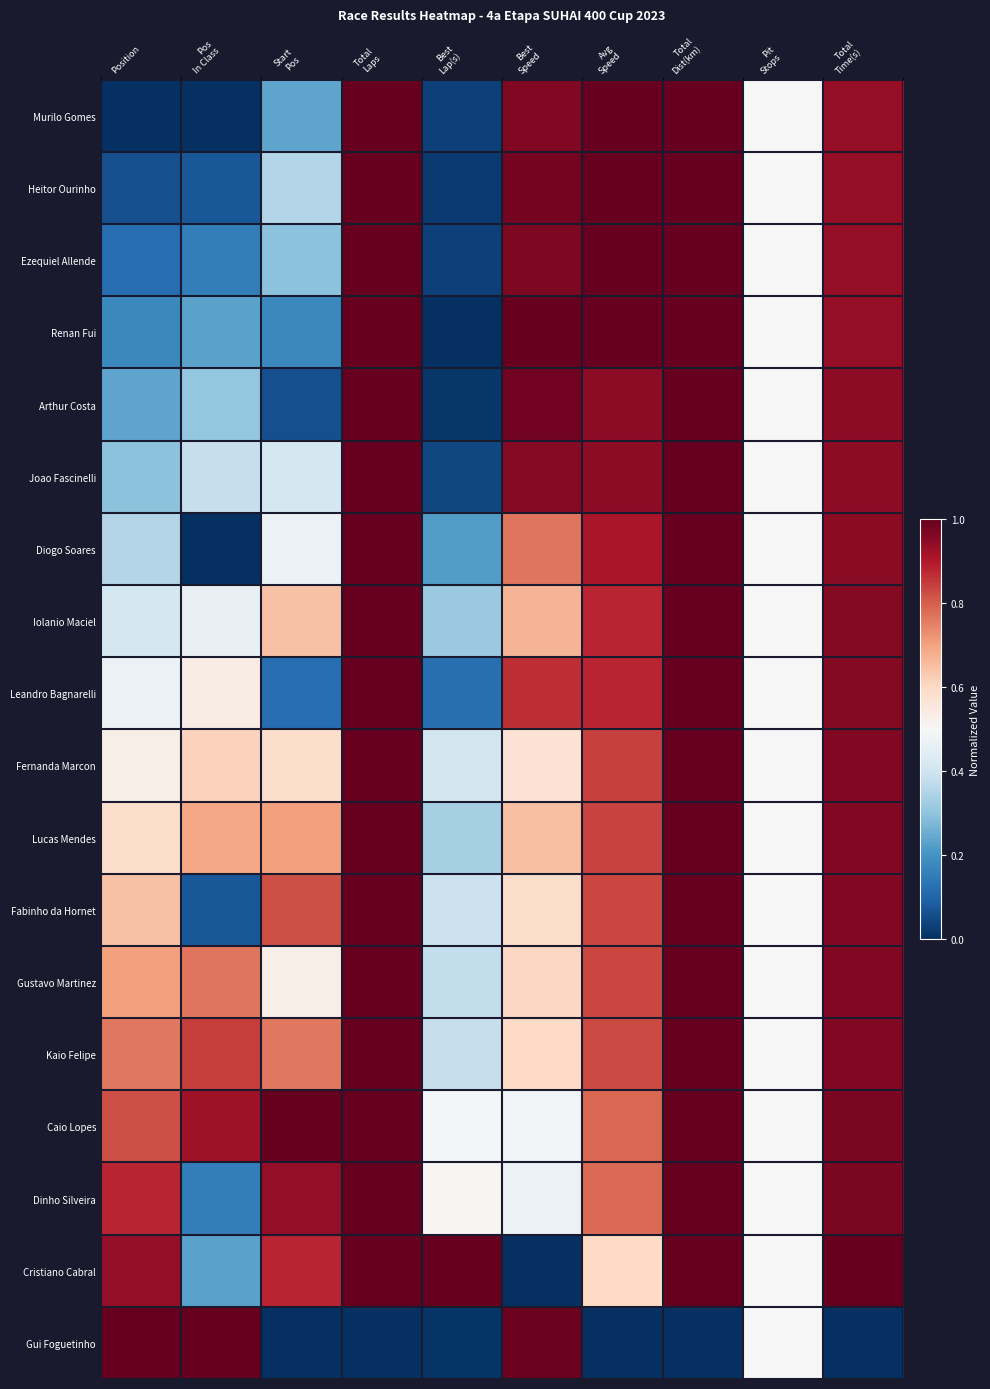

Reading left to right, what are all the values shown in this chart?

Murilo Gomes: Position=0.0	Pos
In Class=0.0	Start
Pos=0.2	Total
Laps=1.0	Best
Lap(s)=0.0	Best
Speed=1.0	Avg
Speed=1.0	Total
Dist(km)=1.0	Pit
Stops=0.5	Total
Time(s)=0.9
Heitor Ourinho: Position=0.1	Pos
In Class=0.1	Start
Pos=0.4	Total
Laps=1.0	Best
Lap(s)=0.0	Best
Speed=1.0	Avg
Speed=1.0	Total
Dist(km)=1.0	Pit
Stops=0.5	Total
Time(s)=0.9
Ezequiel Allende: Position=0.1	Pos
In Class=0.2	Start
Pos=0.3	Total
Laps=1.0	Best
Lap(s)=0.0	Best
Speed=1.0	Avg
Speed=1.0	Total
Dist(km)=1.0	Pit
Stops=0.5	Total
Time(s)=0.9
Renan Fui: Position=0.2	Pos
In Class=0.2	Start
Pos=0.2	Total
Laps=1.0	Best
Lap(s)=0.0	Best
Speed=1.0	Avg
Speed=1.0	Total
Dist(km)=1.0	Pit
Stops=0.5	Total
Time(s)=0.9
Arthur Costa: Position=0.2	Pos
In Class=0.3	Start
Pos=0.1	Total
Laps=1.0	Best
Lap(s)=0.0	Best
Speed=1.0	Avg
Speed=0.9	Total
Dist(km)=1.0	Pit
Stops=0.5	Total
Time(s)=0.9
Joao Fascinelli: Position=0.3	Pos
In Class=0.4	Start
Pos=0.4	Total
Laps=1.0	Best
Lap(s)=0.0	Best
Speed=1.0	Avg
Speed=0.9	Total
Dist(km)=1.0	Pit
Stops=0.5	Total
Time(s)=0.9
Diogo Soares: Position=0.4	Pos
In Class=0.0	Start
Pos=0.5	Total
Laps=1.0	Best
Lap(s)=0.2	Best
Speed=0.8	Avg
Speed=0.9	Total
Dist(km)=1.0	Pit
Stops=0.5	Total
Time(s)=1.0
Iolanio Maciel: Position=0.4	Pos
In Class=0.5	Start
Pos=0.6	Total
Laps=1.0	Best
Lap(s)=0.3	Best
Speed=0.7	Avg
Speed=0.9	Total
Dist(km)=1.0	Pit
Stops=0.5	Total
Time(s)=1.0
Leandro Bagnarelli: Position=0.5	Pos
In Class=0.5	Start
Pos=0.1	Total
Laps=1.0	Best
Lap(s)=0.1	Best
Speed=0.9	Avg
Speed=0.9	Total
Dist(km)=1.0	Pit
Stops=0.5	Total
Time(s)=1.0
Fernanda Marcon: Position=0.5	Pos
In Class=0.6	Start
Pos=0.6	Total
Laps=1.0	Best
Lap(s)=0.4	Best
Speed=0.6	Avg
Speed=0.8	Total
Dist(km)=1.0	Pit
Stops=0.5	Total
Time(s)=1.0
Lucas Mendes: Position=0.6	Pos
In Class=0.7	Start
Pos=0.7	Total
Laps=1.0	Best
Lap(s)=0.3	Best
Speed=0.7	Avg
Speed=0.8	Total
Dist(km)=1.0	Pit
Stops=0.5	Total
Time(s)=1.0
Fabinho da Hornet: Position=0.6	Pos
In Class=0.1	Start
Pos=0.8	Total
Laps=1.0	Best
Lap(s)=0.4	Best
Speed=0.6	Avg
Speed=0.8	Total
Dist(km)=1.0	Pit
Stops=0.5	Total
Time(s)=1.0
Gustavo Martinez: Position=0.7	Pos
In Class=0.8	Start
Pos=0.5	Total
Laps=1.0	Best
Lap(s)=0.4	Best
Speed=0.6	Avg
Speed=0.8	Total
Dist(km)=1.0	Pit
Stops=0.5	Total
Time(s)=1.0
Kaio Felipe: Position=0.8	Pos
In Class=0.8	Start
Pos=0.8	Total
Laps=1.0	Best
Lap(s)=0.4	Best
Speed=0.6	Avg
Speed=0.8	Total
Dist(km)=1.0	Pit
Stops=0.5	Total
Time(s)=1.0
Caio Lopes: Position=0.8	Pos
In Class=0.9	Start
Pos=1.0	Total
Laps=1.0	Best
Lap(s)=0.5	Best
Speed=0.5	Avg
Speed=0.8	Total
Dist(km)=1.0	Pit
Stops=0.5	Total
Time(s)=1.0
Dinho Silveira: Position=0.9	Pos
In Class=0.2	Start
Pos=0.9	Total
Laps=1.0	Best
Lap(s)=0.5	Best
Speed=0.5	Avg
Speed=0.8	Total
Dist(km)=1.0	Pit
Stops=0.5	Total
Time(s)=1.0
Cristiano Cabral: Position=0.9	Pos
In Class=0.2	Start
Pos=0.9	Total
Laps=1.0	Best
Lap(s)=1.0	Best
Speed=0.0	Avg
Speed=0.6	Total
Dist(km)=1.0	Pit
Stops=0.5	Total
Time(s)=1.0
Gui Foguetinho: Position=1.0	Pos
In Class=1.0	Start
Pos=0.0	Total
Laps=0.0	Best
Lap(s)=0.0	Best
Speed=1.0	Avg
Speed=0.0	Total
Dist(km)=0.0	Pit
Stops=0.5	Total
Time(s)=0.0